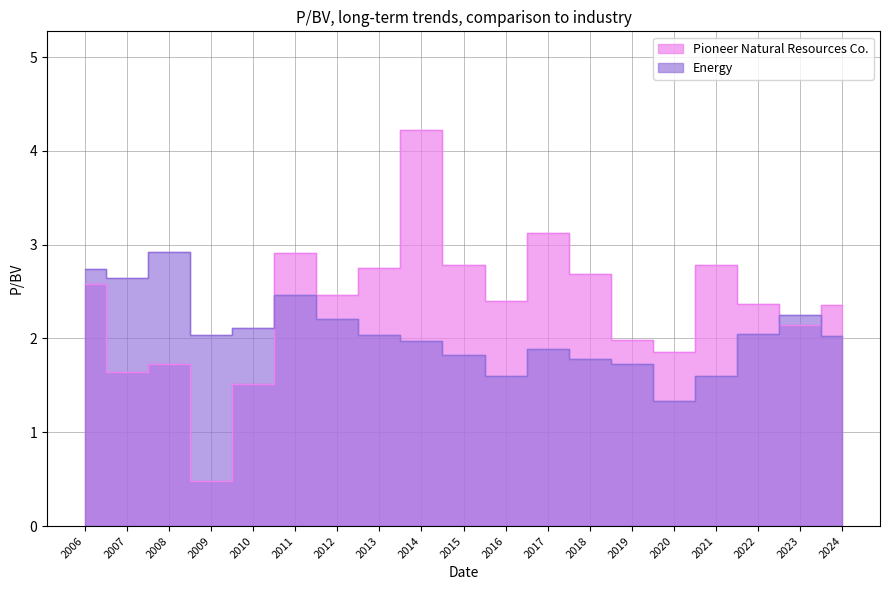

At how many categories does at least one series exceed 1?

19